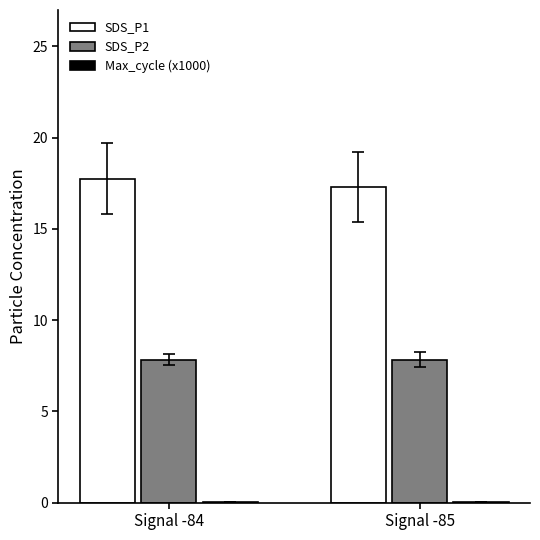

The value of SDS_P2 at Signal -84 is 3.6. True or false?

False